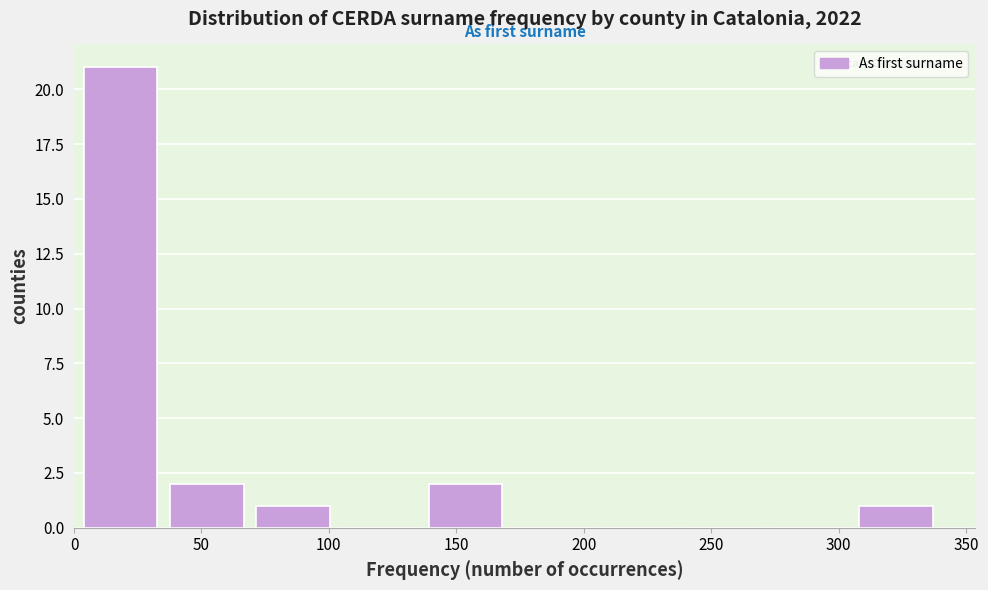

Reading left to right, transcribe this chart: for each bar, give the range it covers on the x-axis and its height. Neither the bar edges nor the heights are printed on the chart, so give them approximately, as read against the axes.

5 to 40: 21
40 to 70: 2
70 to 105: 1
105 to 140: 0
140 to 175: 2
175 to 205: 0
205 to 240: 0
240 to 275: 0
275 to 310: 0
310 to 340: 1